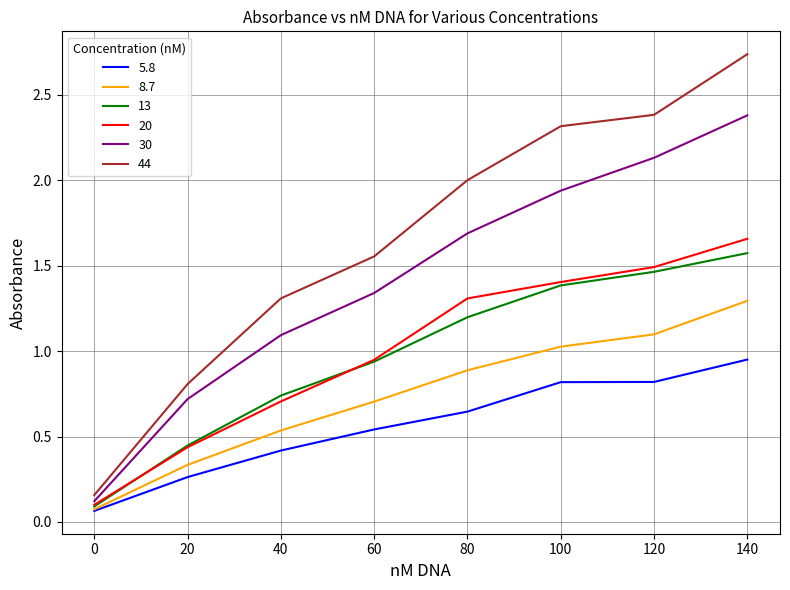

Is this an area chart (filled region under the line)?

No